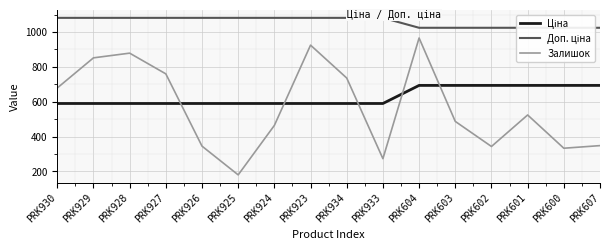

What is the difference between the maximum and minimum values in the Ціна series?

103.8